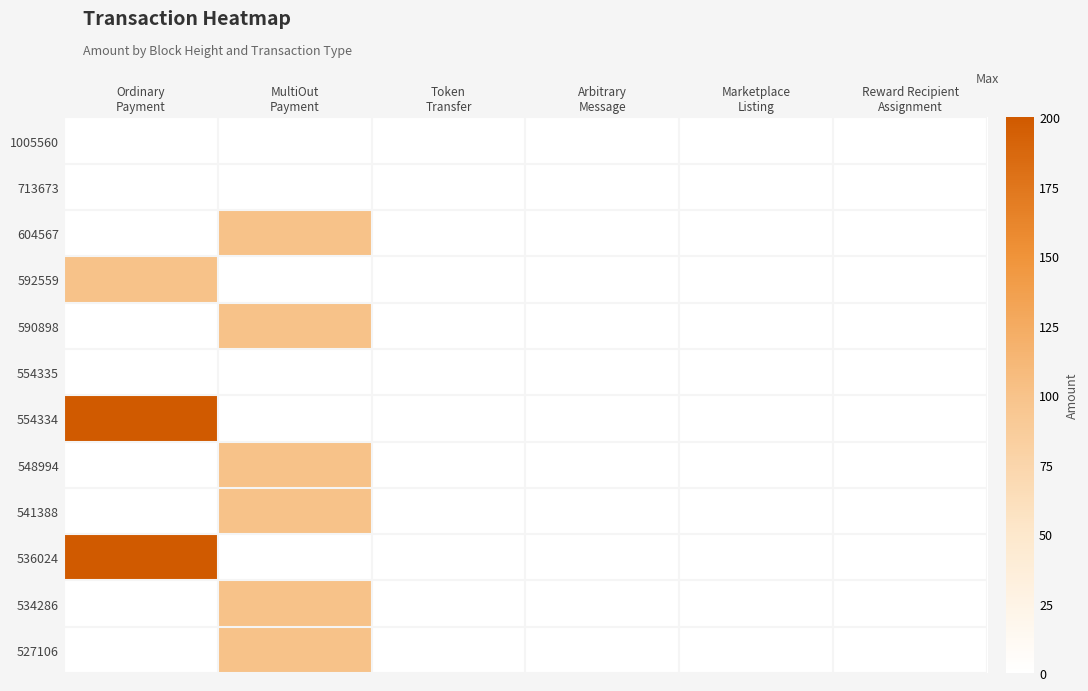

Between Arbitrary
Message and Ordinary
Payment, which is larger?

Arbitrary
Message